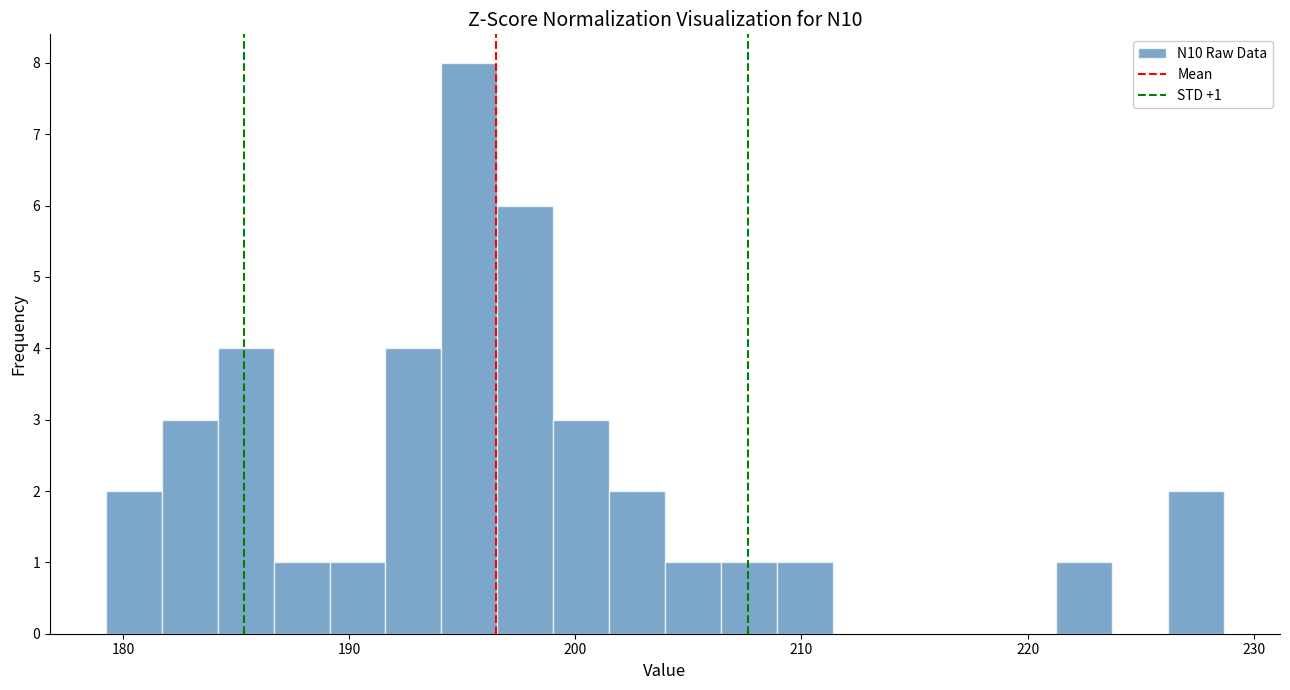

Around what value on the x-axis is the tallest bar? Give the approximate position of its centre, as read against the axis.

195